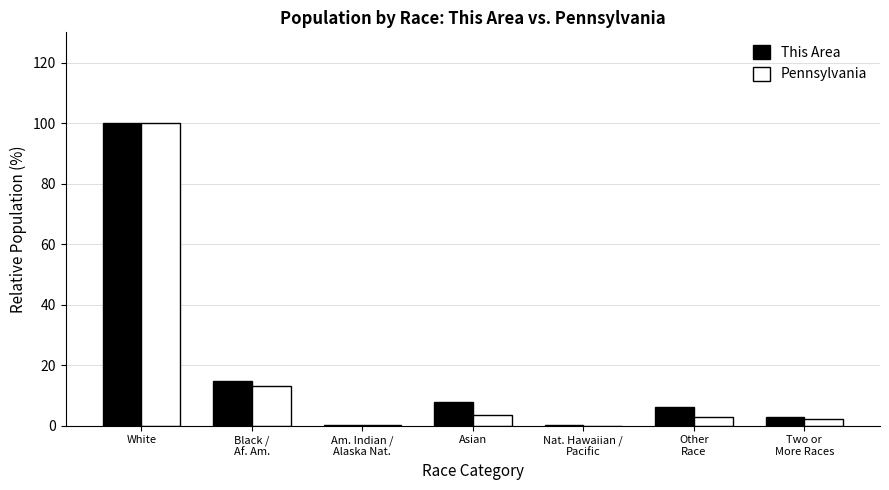

Where is This Area nearest to the value 50?

Black /
Af. Am.